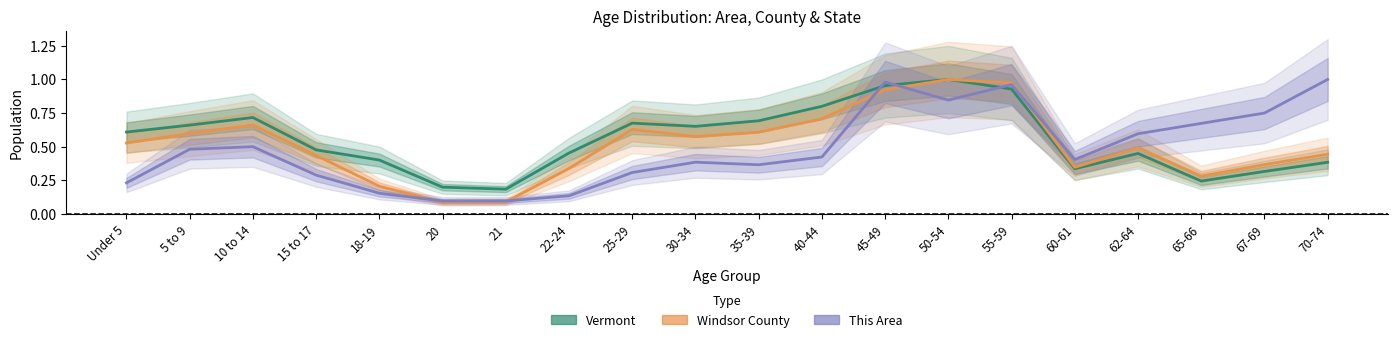

At 67-69, list the series in order from largest to smallest.

This Area, Windsor County, Vermont